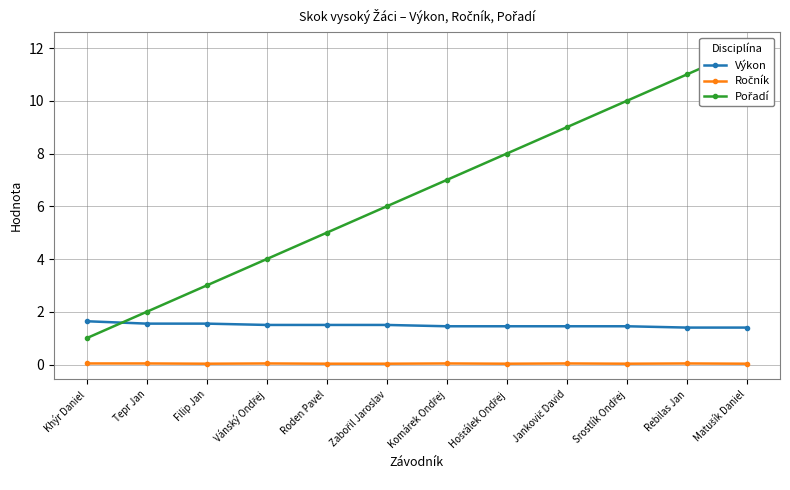

True or false: Výkon and Ročník cross at least once.

False